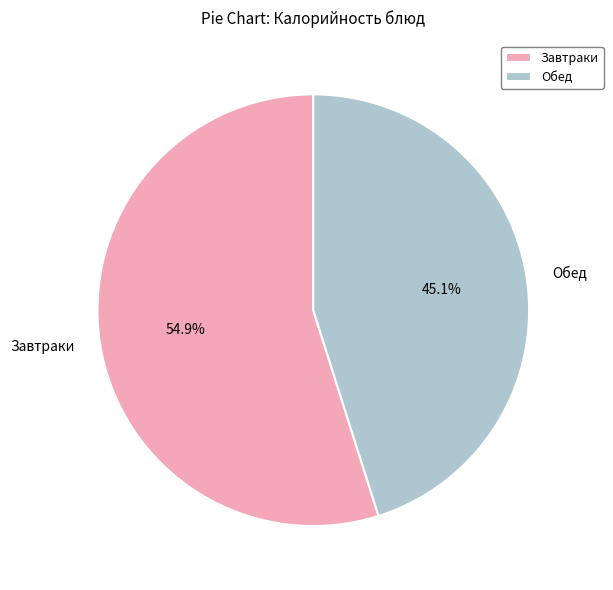

Which has a higher value, Обед or Завтраки?

Завтраки